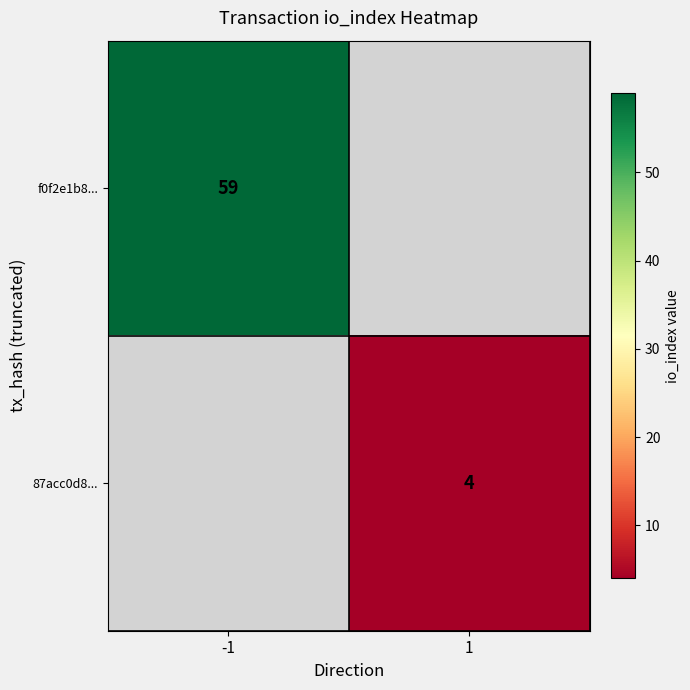

Is it true that f0f2e1b8... equals 41 at -1?

False